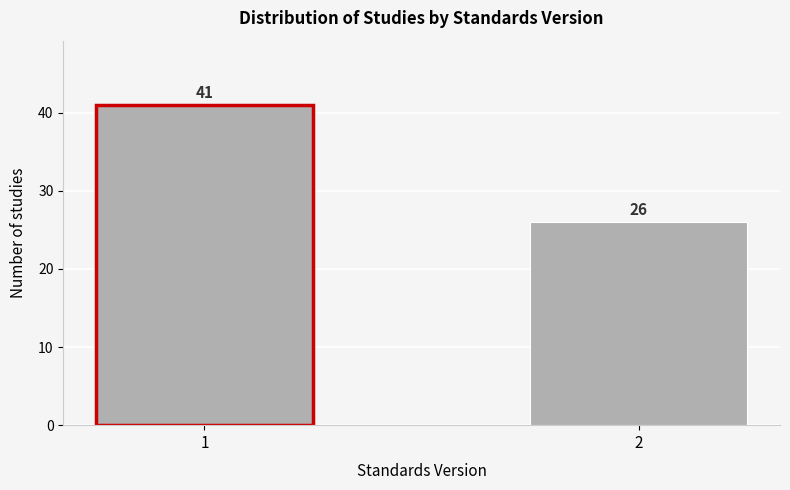

Reading right to left, extract all data points from this chart.

26	41